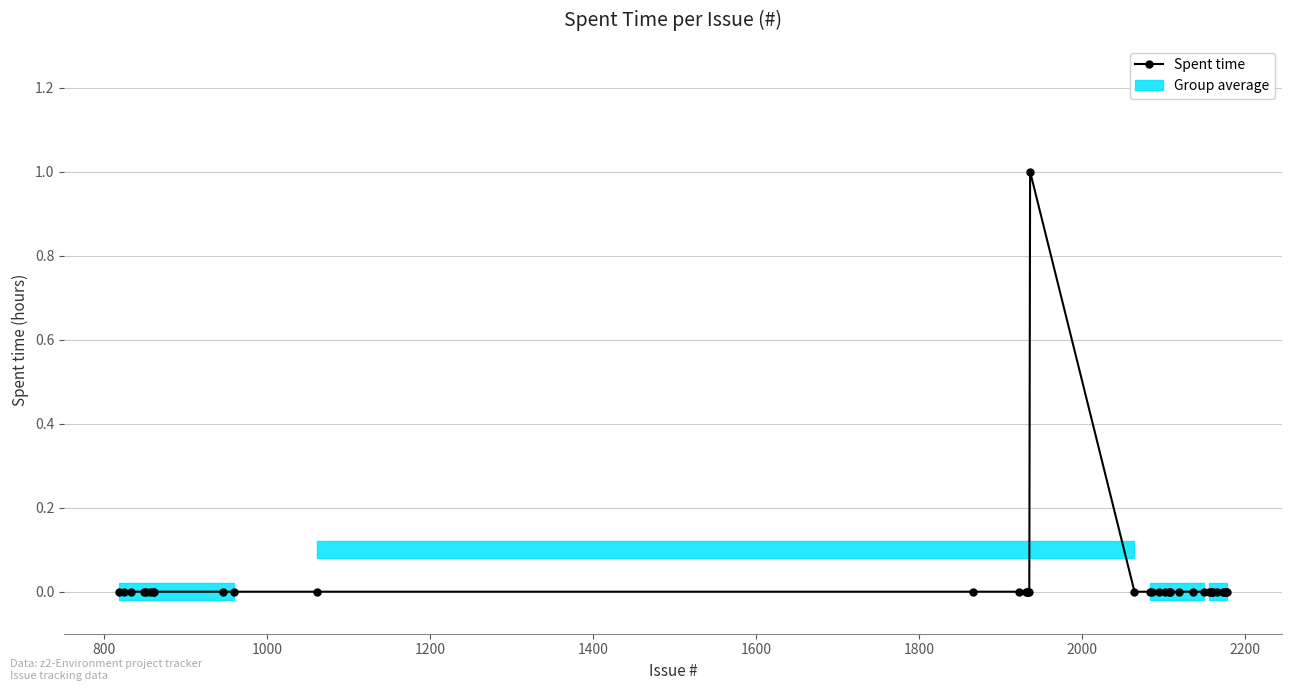

Is this an area chart (filled region under the line)?

No